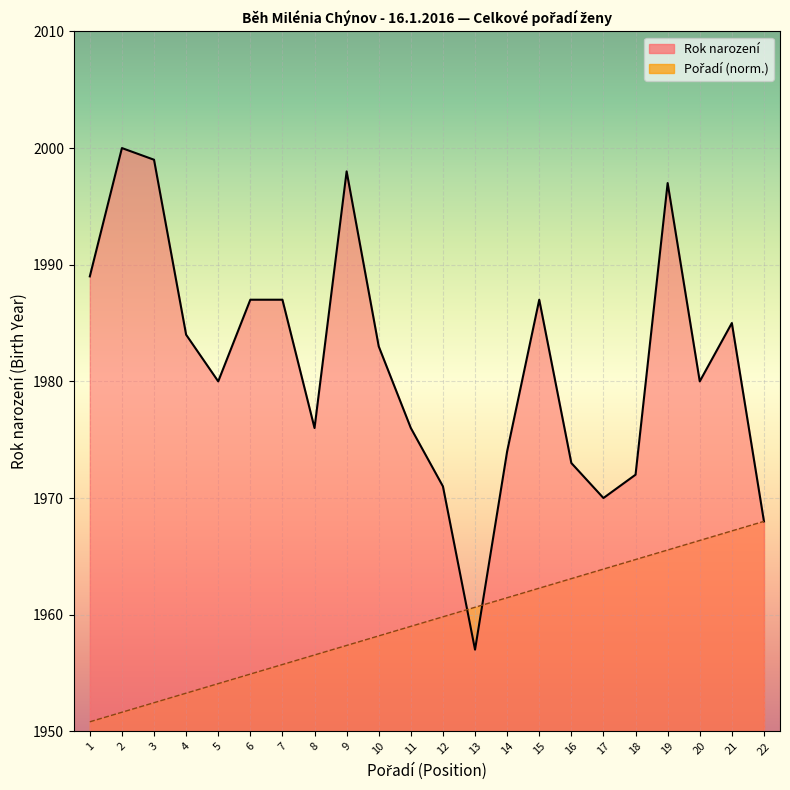

Is the value of Position at 7 greater than the value of Birth Year at 8?

No